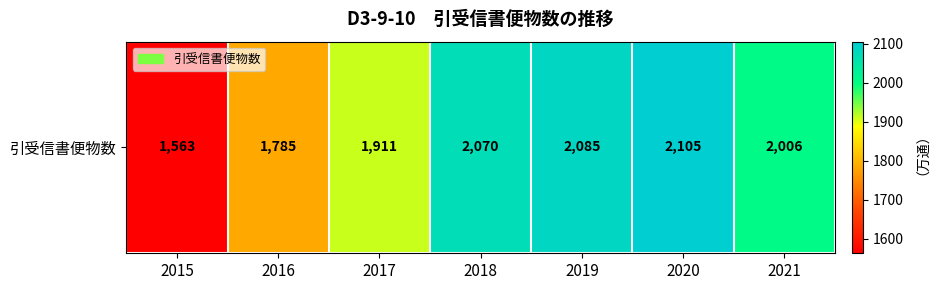

True or false: the data shows 2105 at 2020.

True